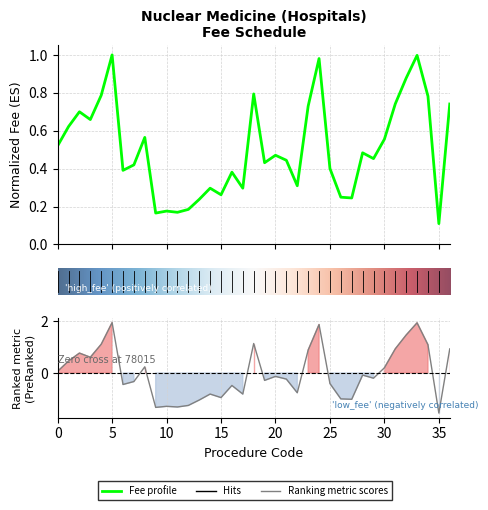

Which category has the lowest value in the Adjusted Fee series?

35